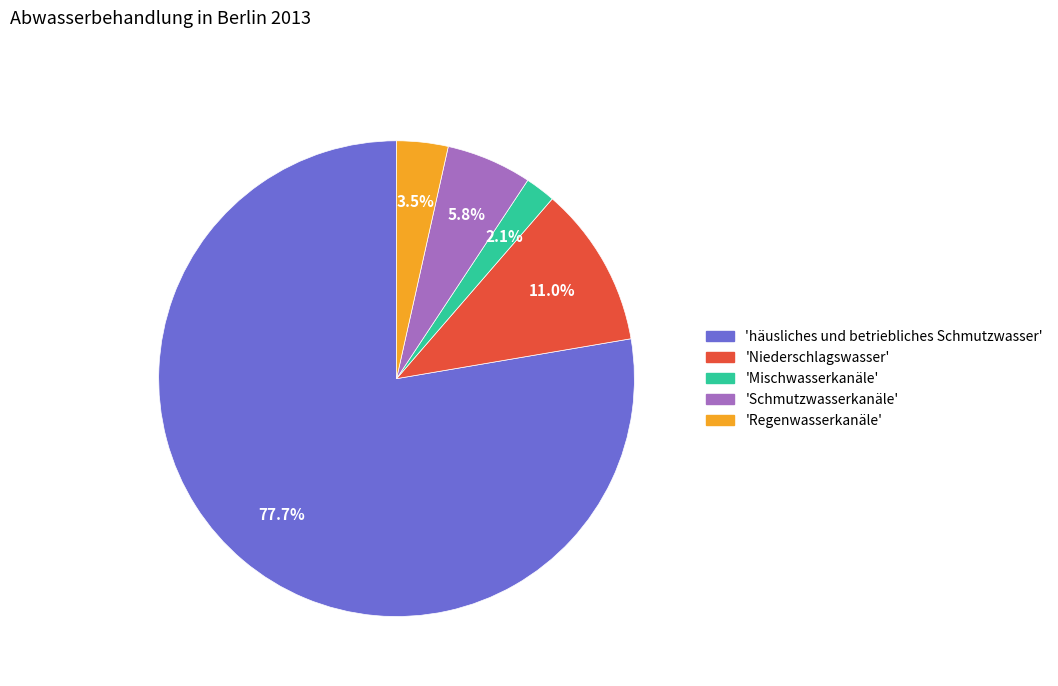

How many slices are in this pie chart?

5